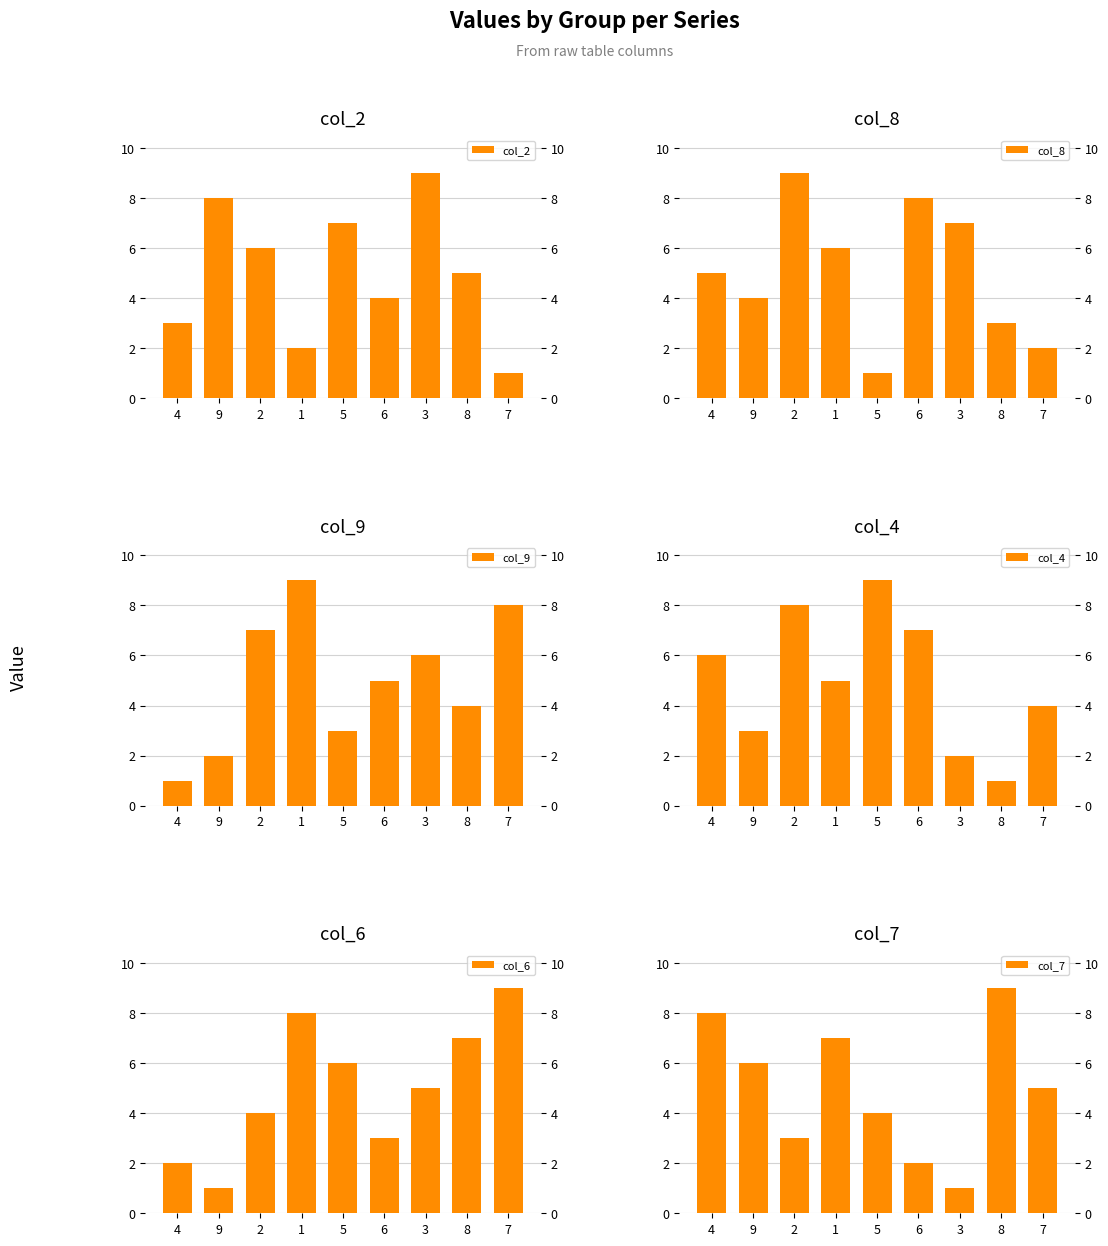

What is the value of the col_4 bar at the 3rd from the left?

8